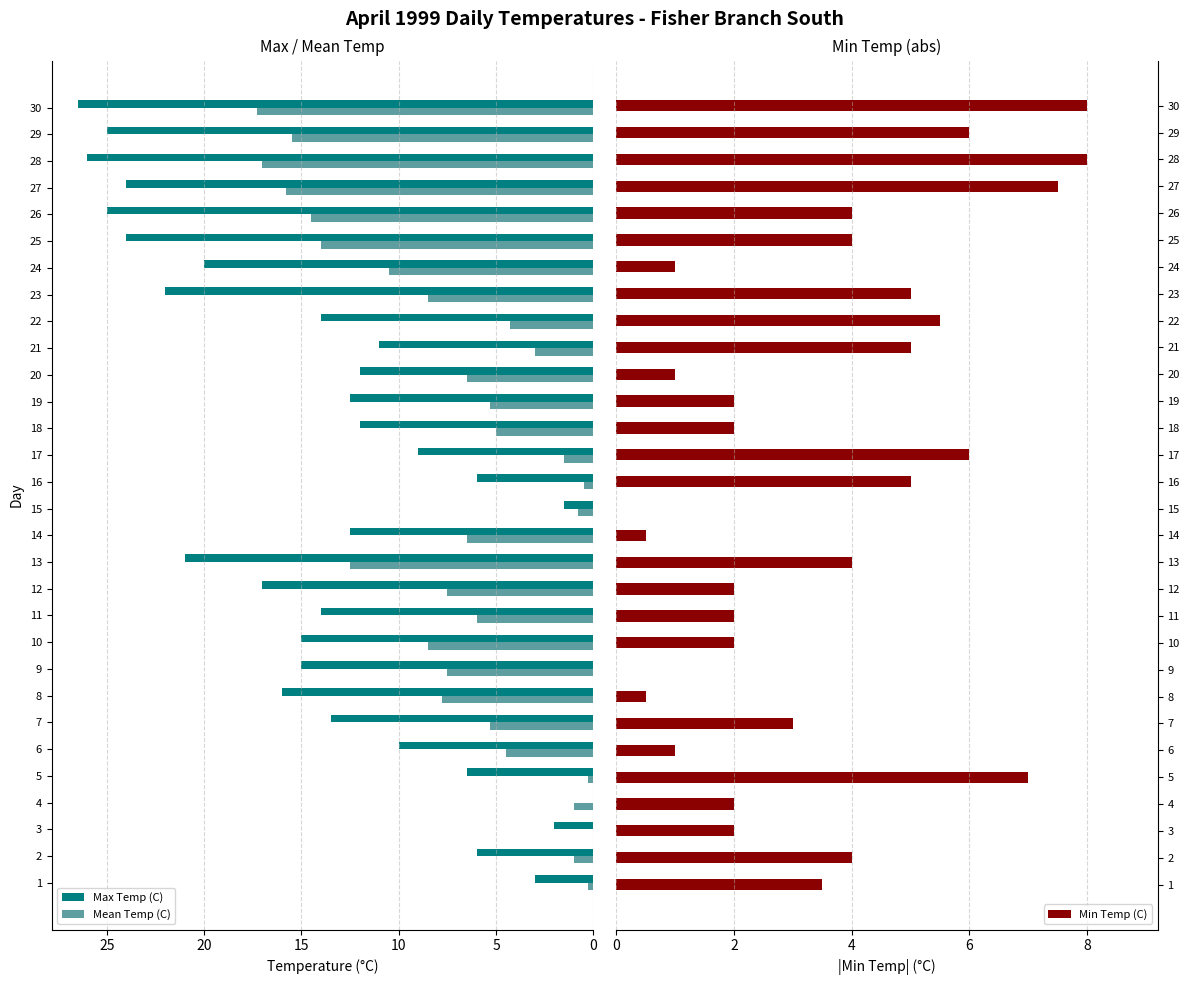

What is the sum of all Min Temp (C) values?

103.5